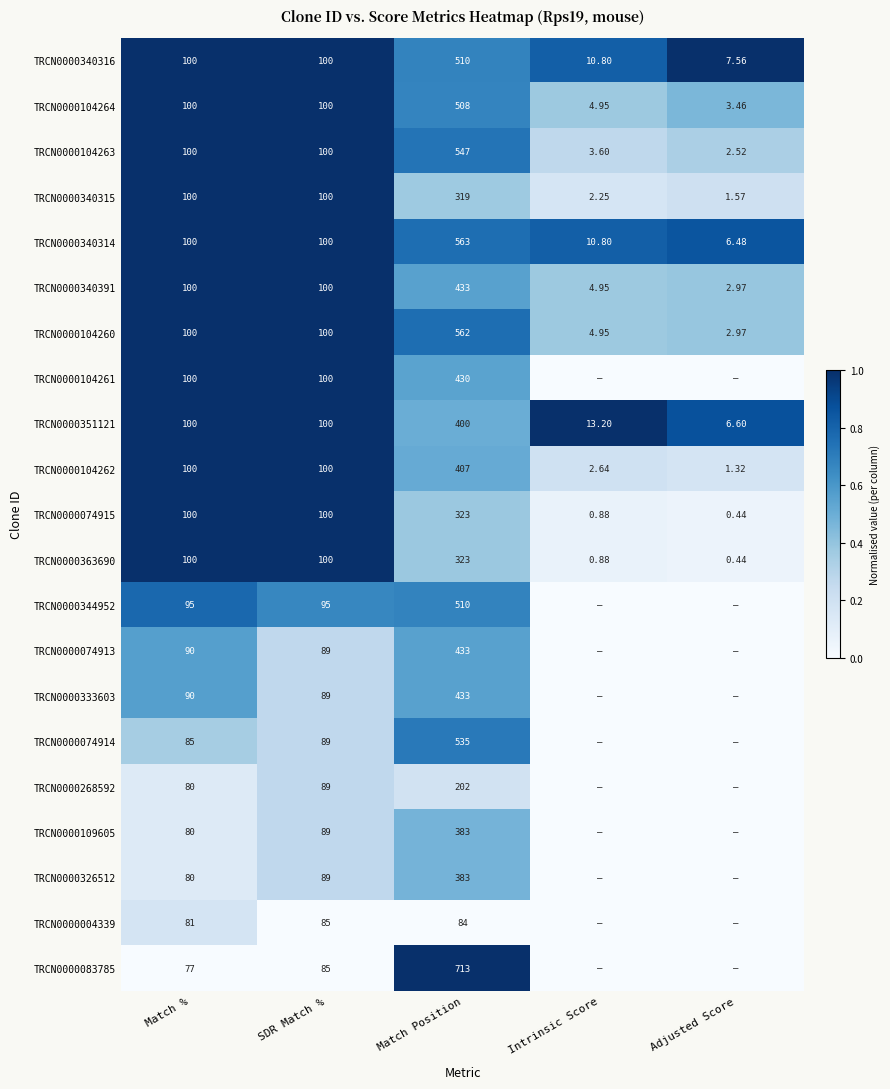

At which label does TRCN0000351121 reach its minimum?

Adjusted Score